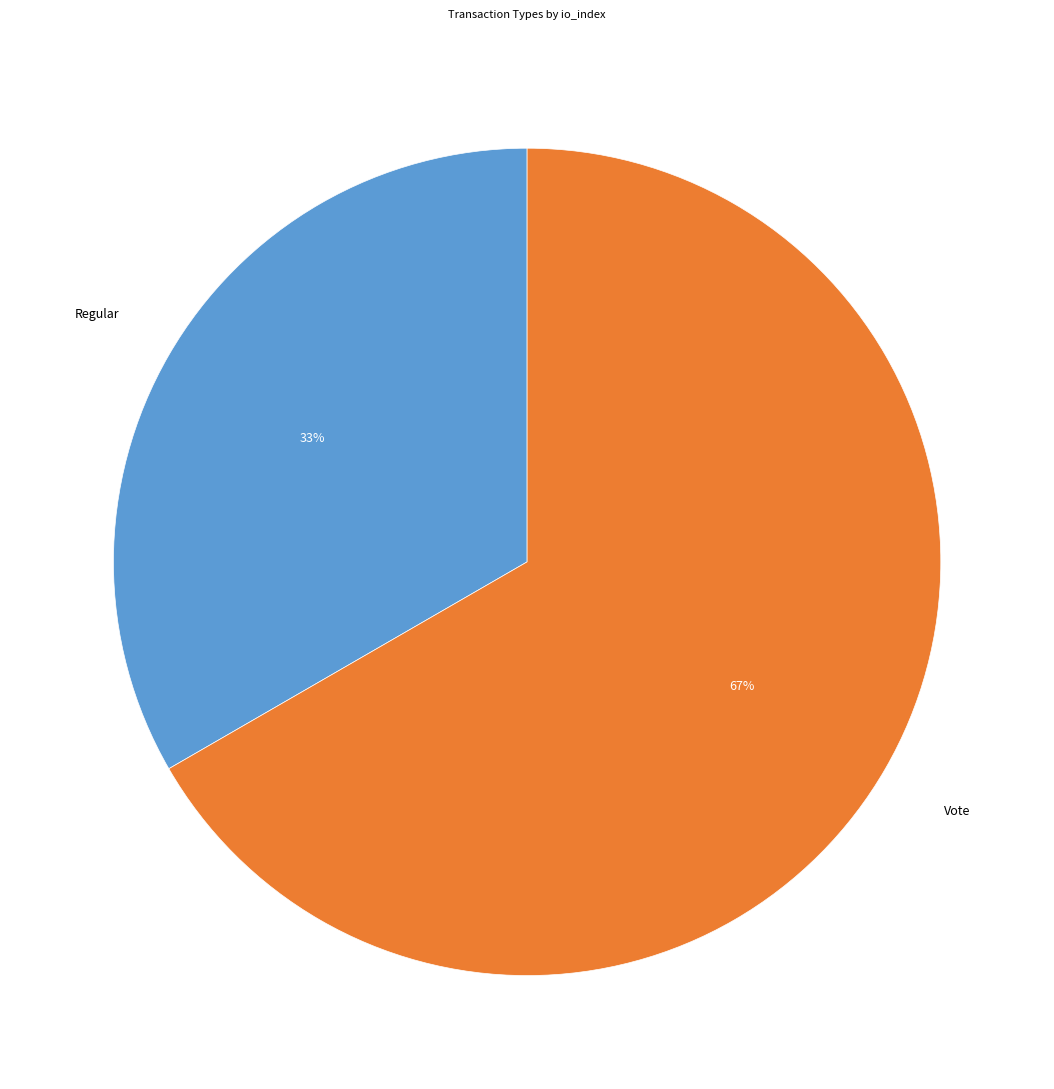

Is there a majority slice in this chart?

Yes